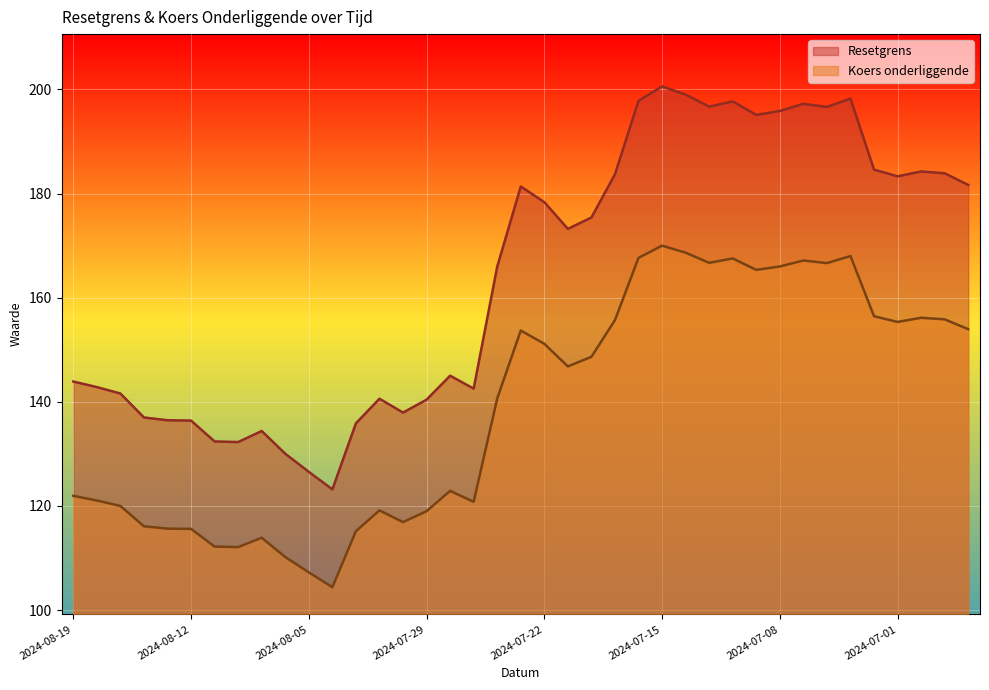

Reading left to right, extract all data points from this chart.

Resetgrens: 143.9	142.8	141.6	137.0	136.5	136.4	132.4	132.3	134.4	130.0	126.6	123.2	135.9	140.6	137.9	140.4	145.0	142.5	166.0	181.4	178.4	173.2	175.4	183.7	197.8	200.6	199.0	196.7	197.7	195.1	195.9	197.2	196.6	198.2	184.6	183.3	184.3	183.9	181.7
Koers onderliggende: 122.0	121.0	120.0	116.1	115.7	115.6	112.2	112.1	113.9	110.2	107.2	104.4	115.2	119.2	116.9	119.0	122.9	120.8	140.7	153.7	151.2	146.8	148.7	155.7	167.7	170.0	168.7	166.7	167.6	165.3	166.0	167.2	166.7	168.0	156.4	155.3	156.2	155.8	153.9